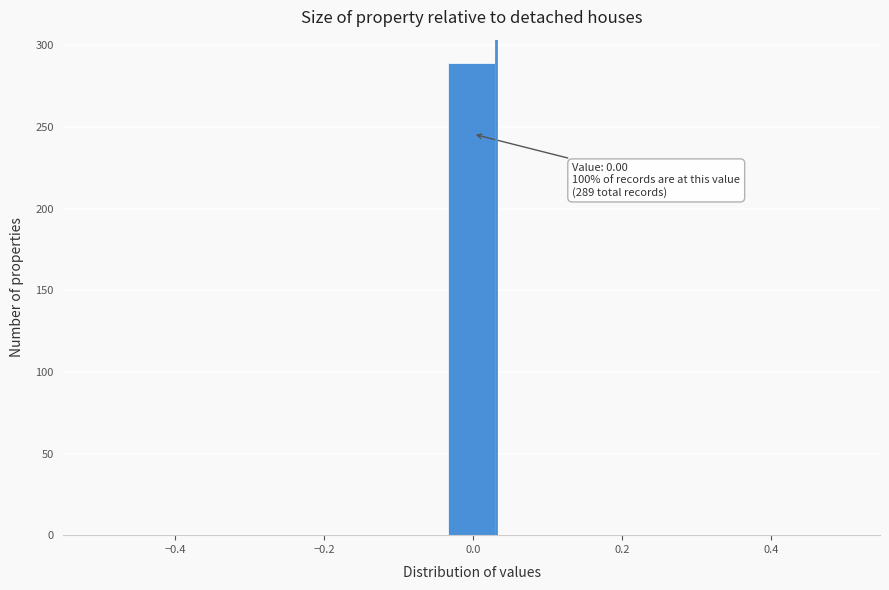

Read against the x-axis, roughly where is the centre of the tallest bar?

0.00